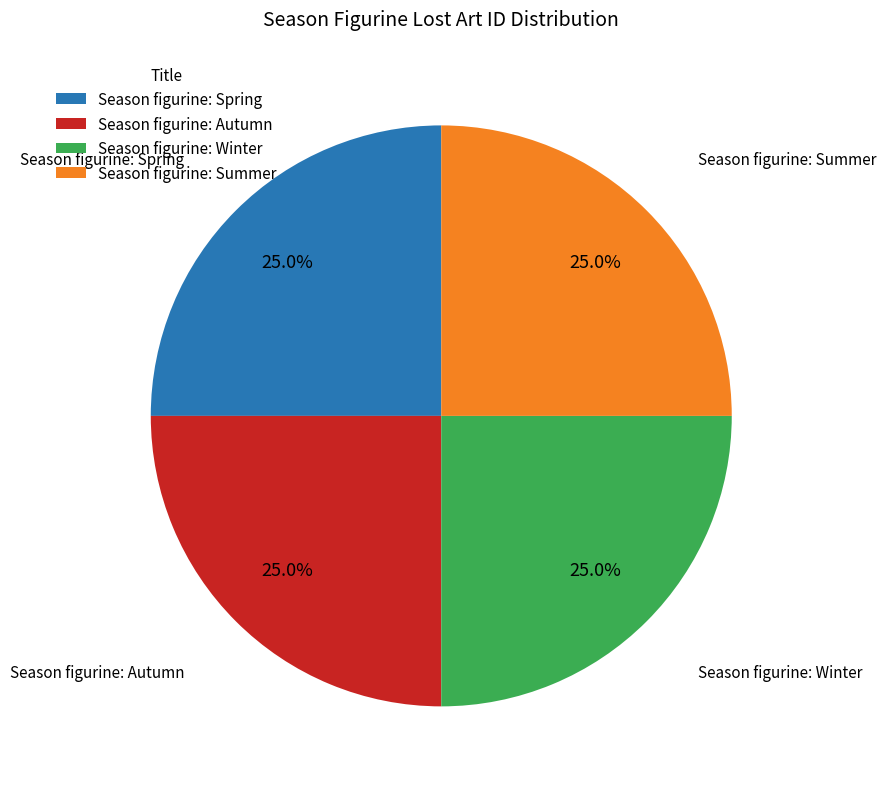

How much of the chart is everything except Season figurine: Spring?

75.0%